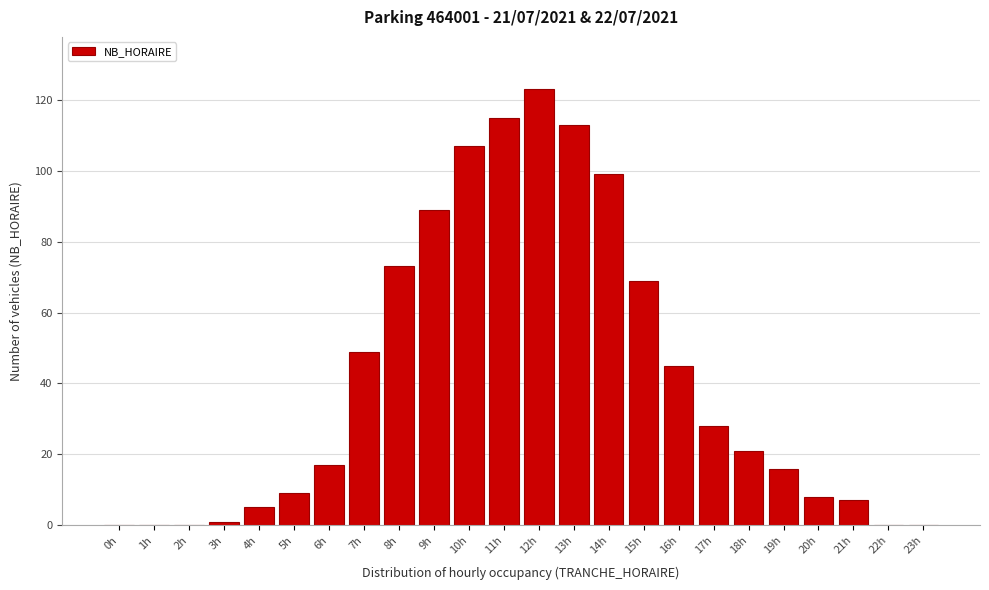

Reading left to right, what are all the values shown in this chart?

0h=0	1h=0	2h=0	3h=1	4h=5	5h=9	6h=17	7h=49	8h=73	9h=89	10h=107	11h=115	12h=123	13h=113	14h=99	15h=69	16h=45	17h=28	18h=21	19h=16	20h=8	21h=7	22h=0	23h=0